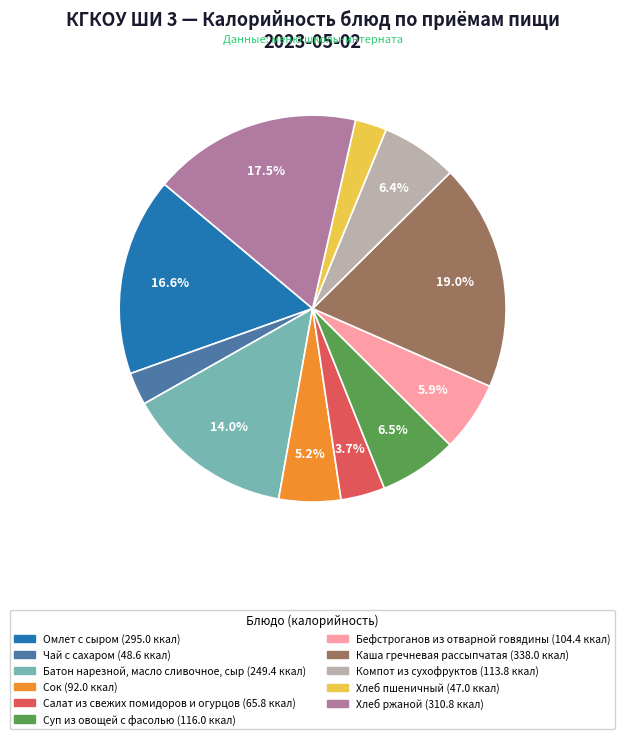

True or false: Бефстроганов из отварной говядины accounts for 1% of the total.

False